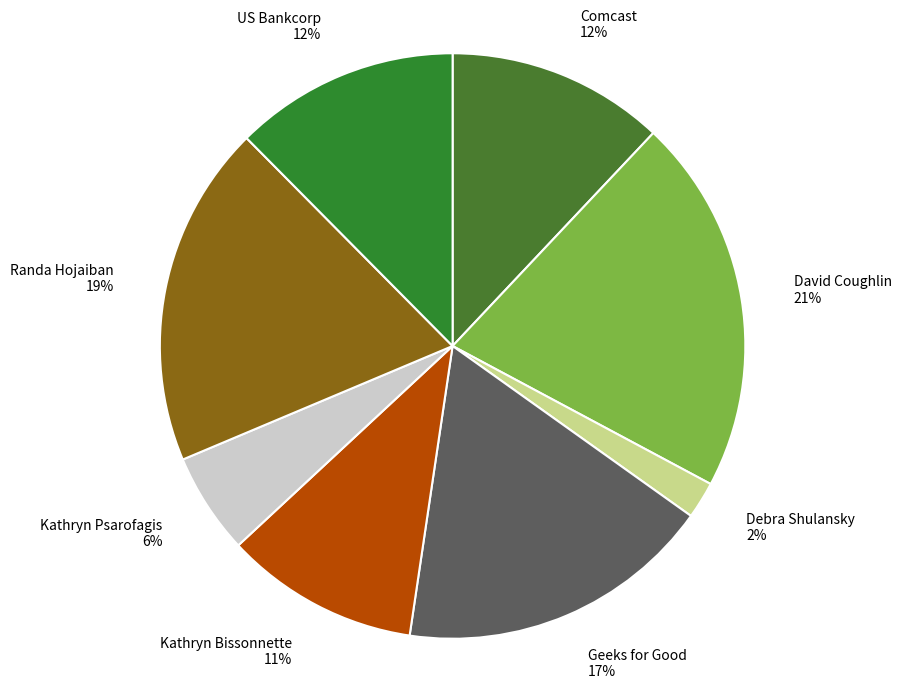

Is the sum of Kathryn Psarofagis 6% and Geeks for Good 17% greater than half?

No